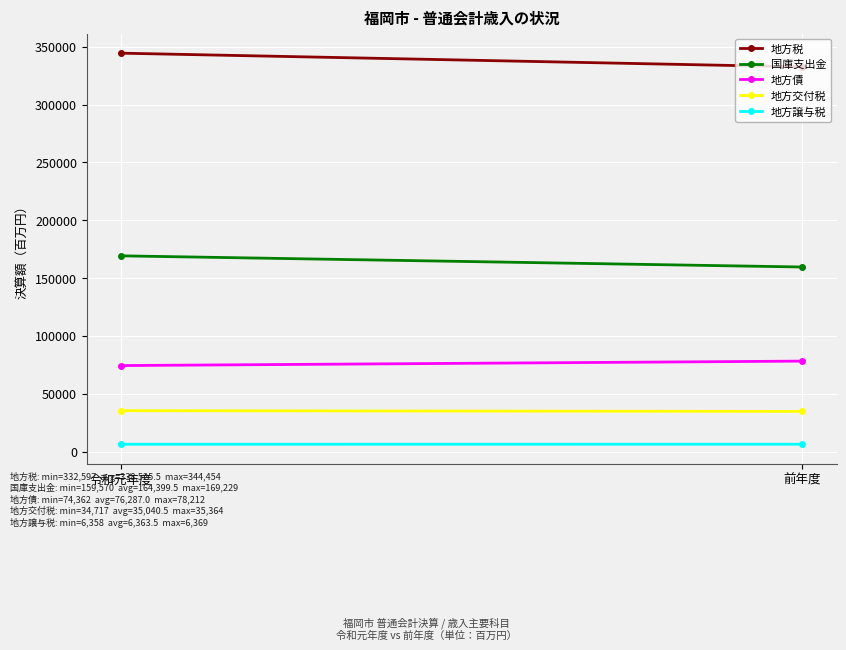

What is the label of the 2nd point from the left?

前年度